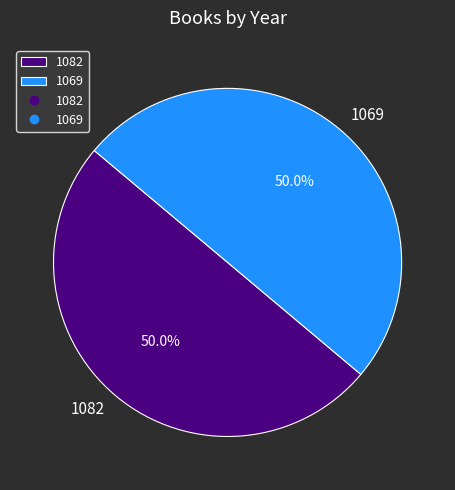

What is the ratio of the value at 1069 to the value at 1082?

1.0